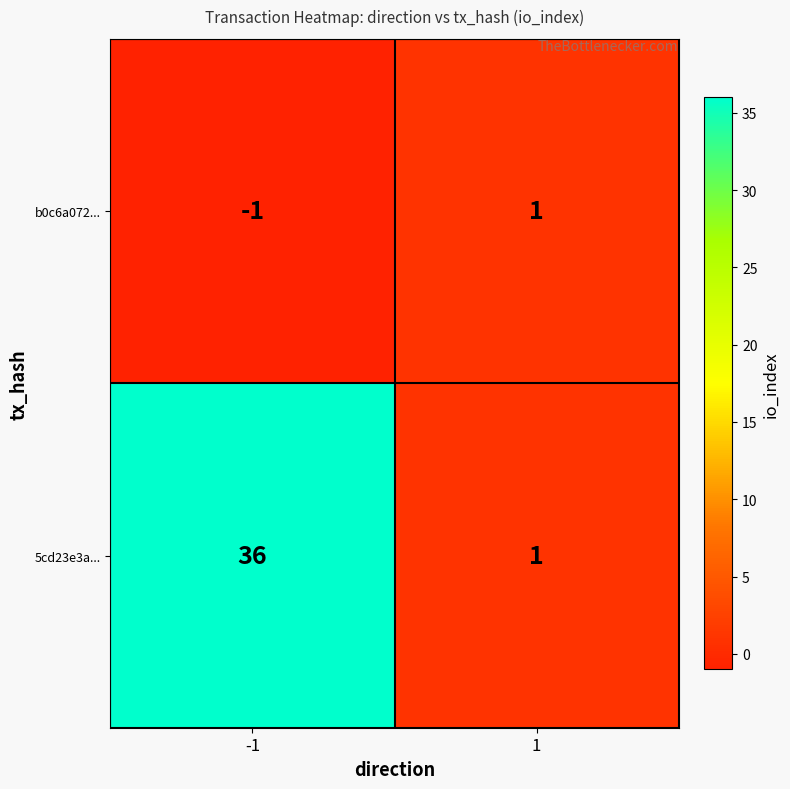

Reading right to left, list all the values displayed in this chart.

b0c6a072...: 1=1	-1=-1
5cd23e3a...: 1=1	-1=36